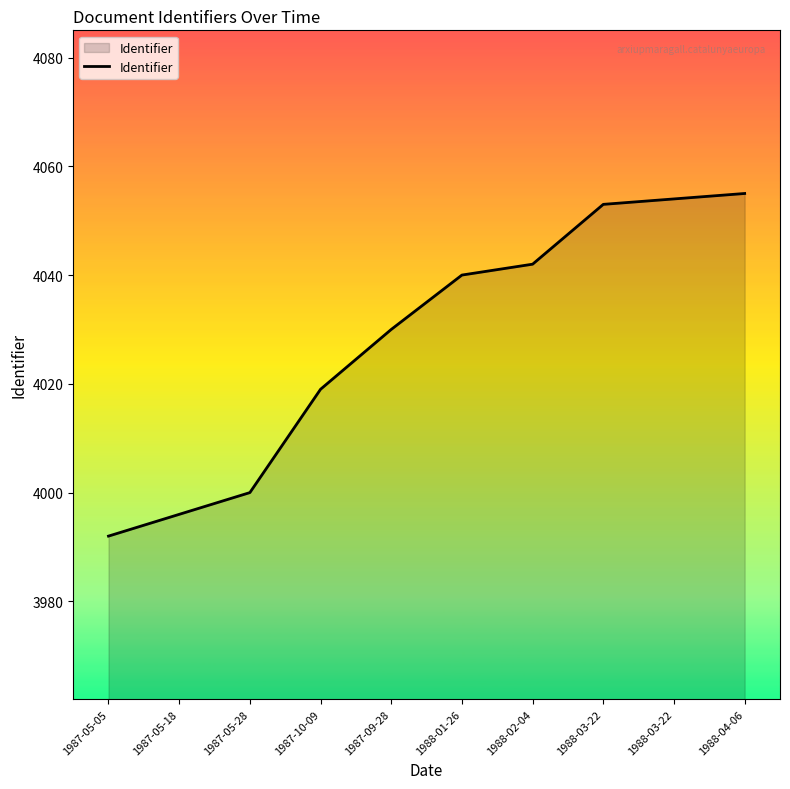

What is the value of the 8th point from the left?

4053